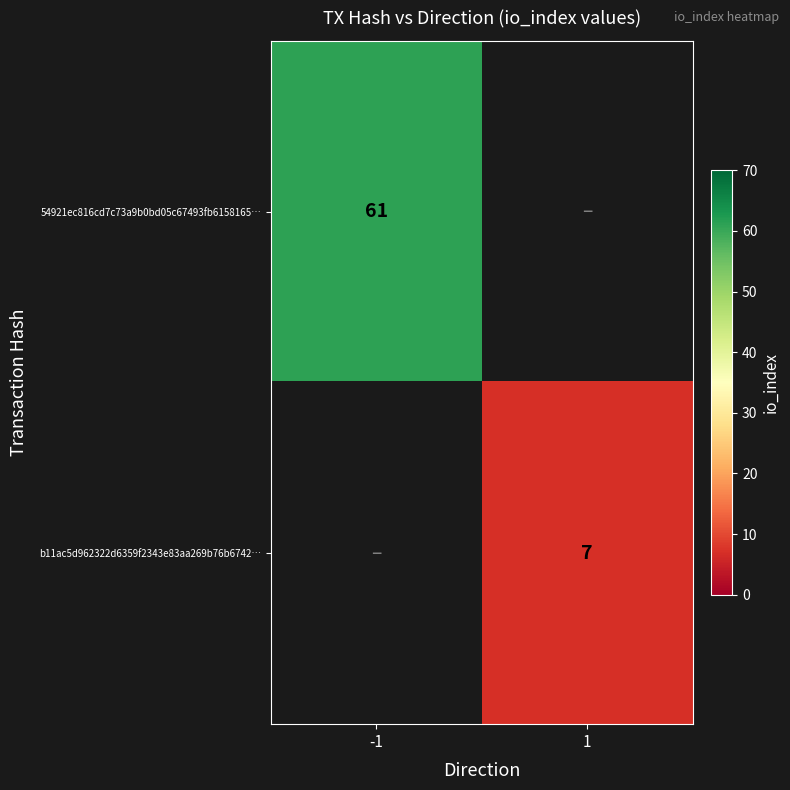

The 54921ec816cd7c73a9b0bd05c67493fb6158165… series shows 61 at -1. True or false?

True